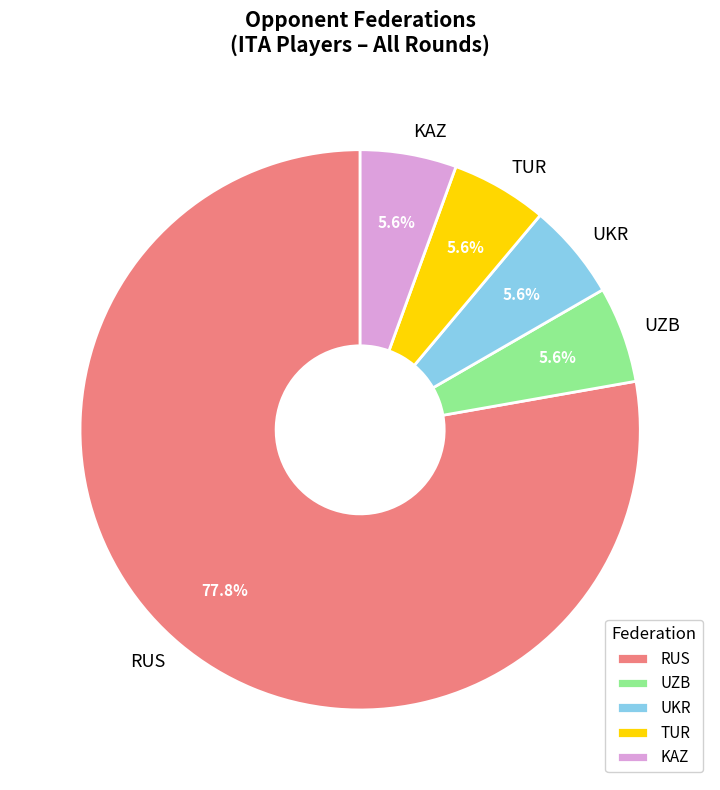

True or false: RUS accounts for 78% of the total.

True